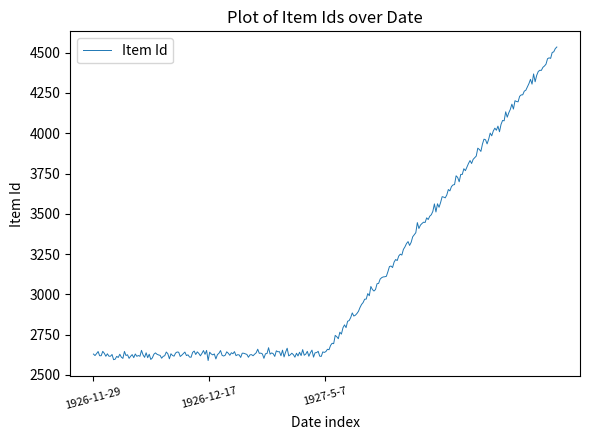

What is the maximum value shown in the chart?

4535.4